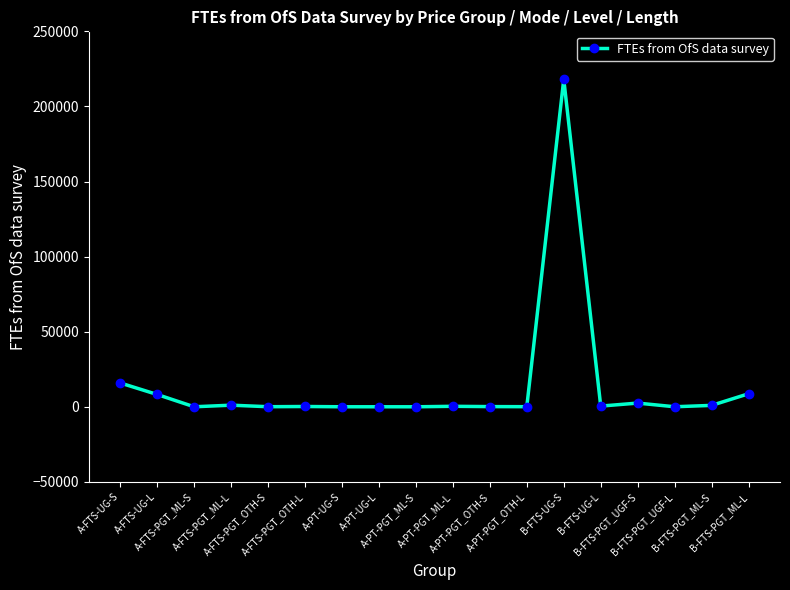

What is the difference between the maximum and second lowest values?

218082.3